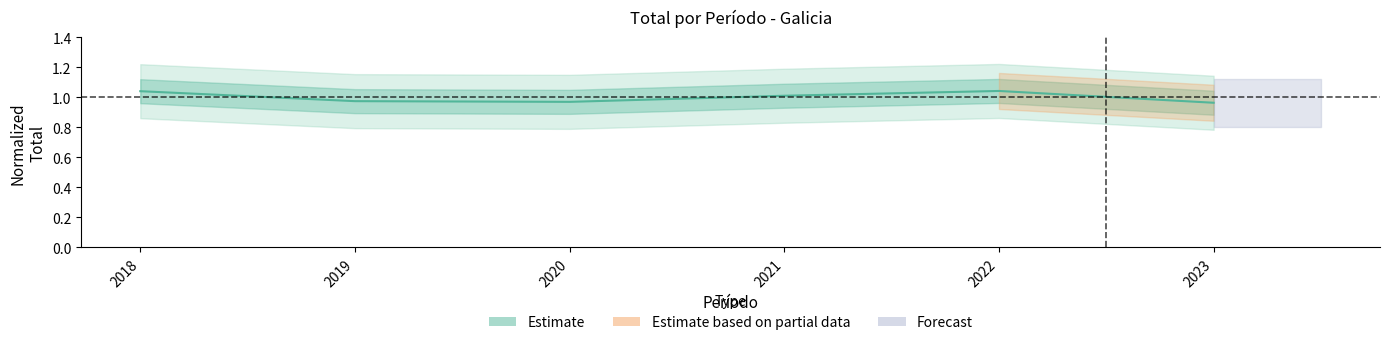

What is the value of the 1st point from the left?

1.0